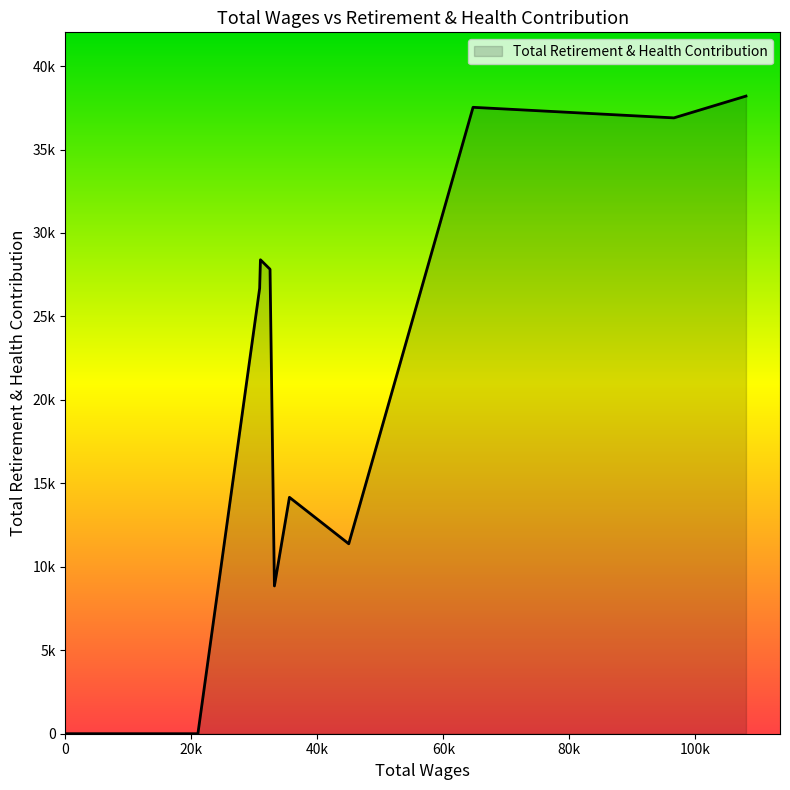

Is this an area chart (filled region under the line)?

Yes